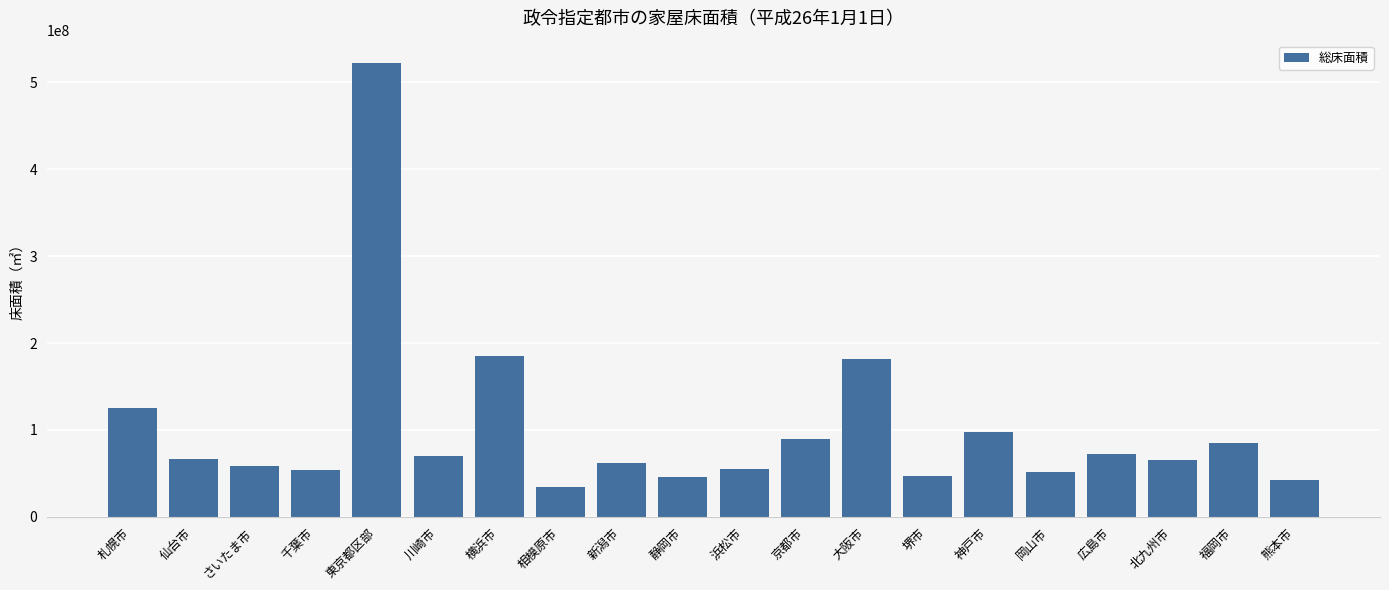

What is the sum of all values?

2015655074